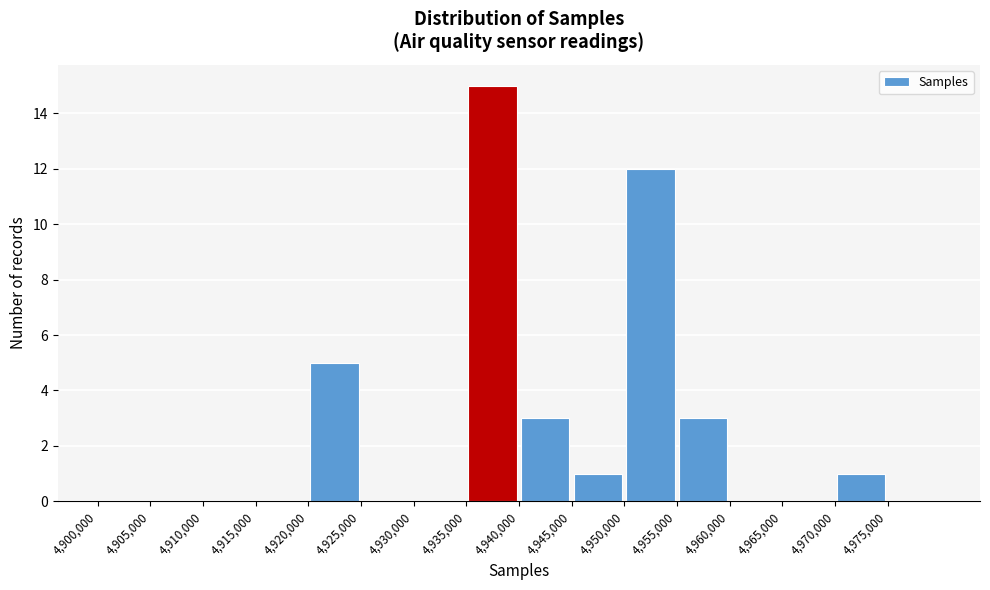

Reading left to right, list every bar in this chart as the range it spans on the x-axis followed by its height. The values are not printed on the chart, so give them approximately, as read against the axis.

4900000 to 4905000: 0
4905000 to 4910000: 0
4910000 to 4915000: 0
4915000 to 4920000: 0
4920000 to 4925000: 5
4925000 to 4930000: 0
4930000 to 4935000: 0
4935000 to 4940000: 15
4940000 to 4945000: 3
4945000 to 4950000: 1
4950000 to 4955000: 12
4955000 to 4960000: 3
4960000 to 4965000: 0
4965000 to 4970000: 0
4970000 to 4975000: 1
4975000 to 4980000: 0